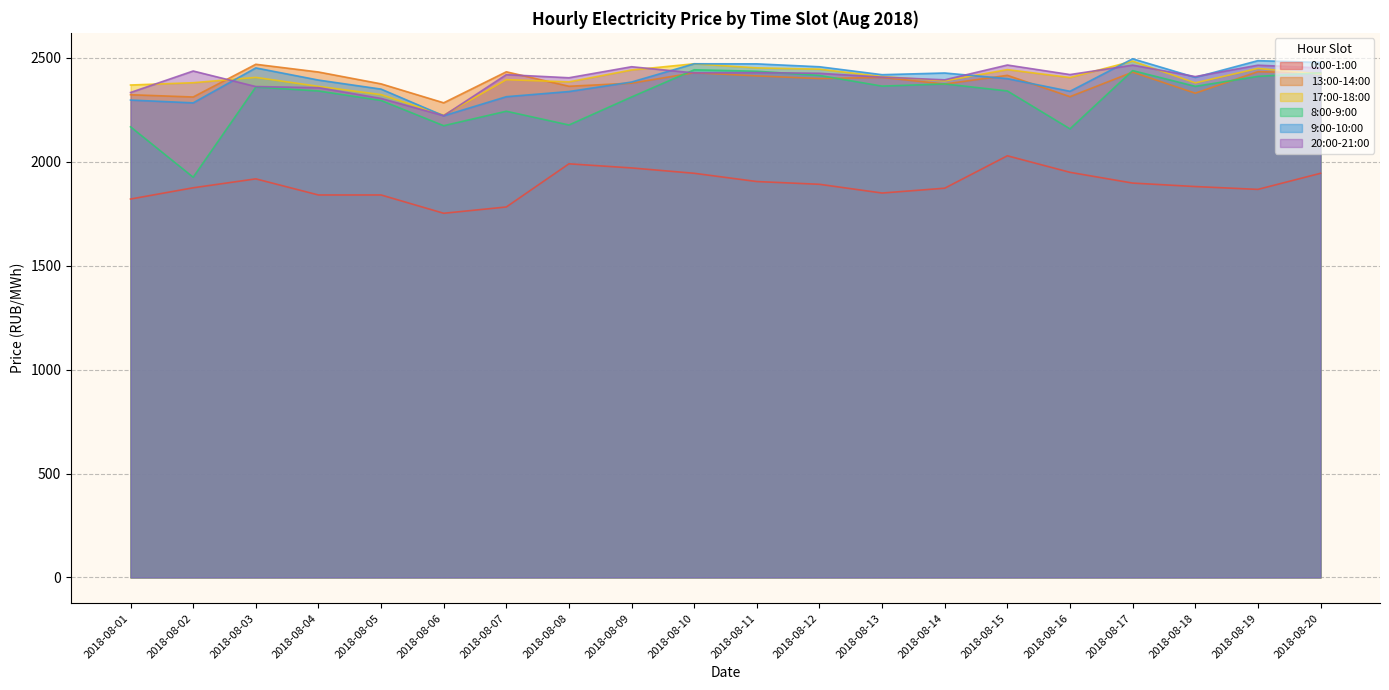

The 20:00-21:00 series shows 4072.4 at 2018-08-16. True or false?

False